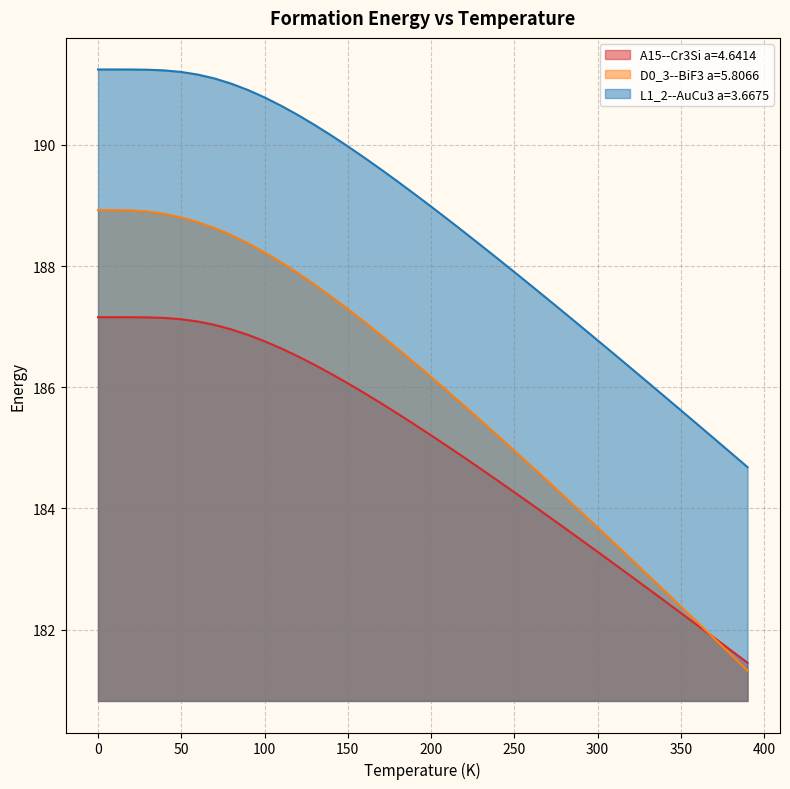

What is the difference between the second highest and minimum values in the L1_2--AuCu3 a=3.6675 series?

6.6